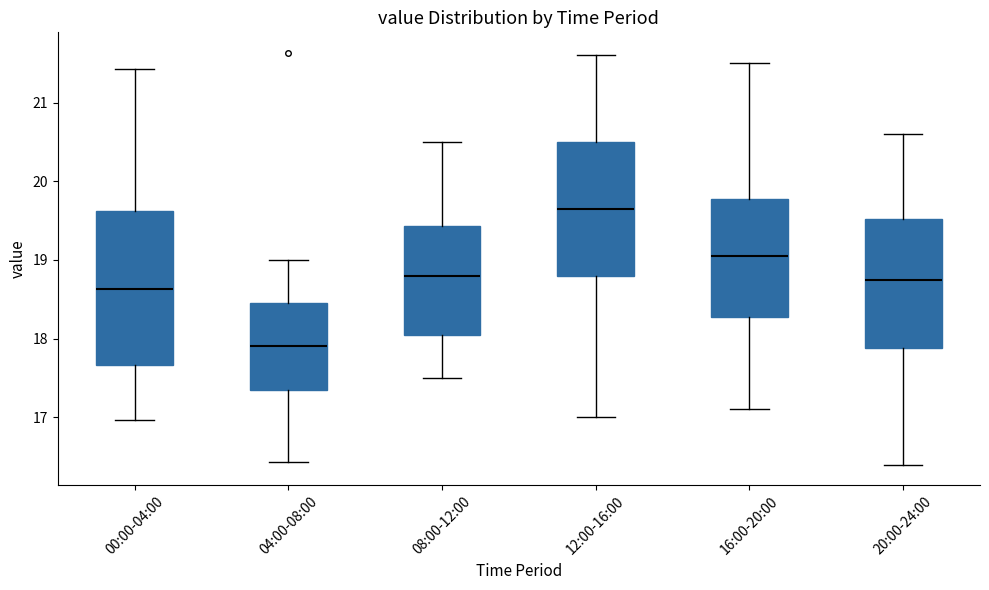

Reading left to right, read every box against the y-axis: the position of its median line, the range the box covers, and the ends of its whiskers. The values are not printed on the chart, so give them approximately, as read against the axis.

00:00-04:00: median 18.6, box 17.7 to 19.6, whiskers 17.0 to 21.4
04:00-08:00: median 17.9, box 17.3 to 18.5, whiskers 16.4 to 19.0
08:00-12:00: median 18.8, box 18.1 to 19.4, whiskers 17.5 to 20.5
12:00-16:00: median 19.7, box 18.8 to 20.5, whiskers 17.0 to 21.6
16:00-20:00: median 19.1, box 18.3 to 19.8, whiskers 17.1 to 21.5
20:00-24:00: median 18.8, box 17.9 to 19.5, whiskers 16.4 to 20.6